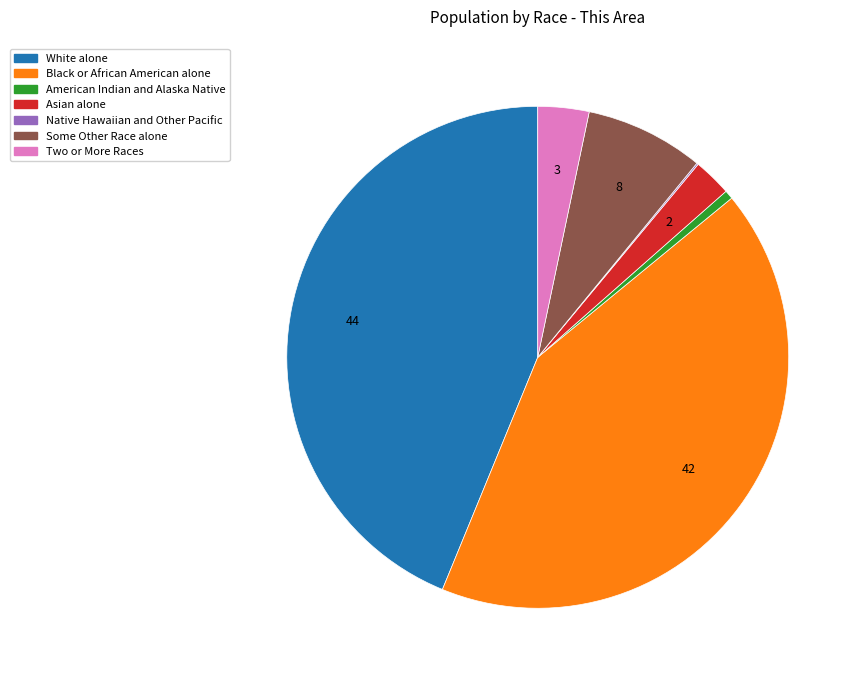

Is there a majority slice in this chart?

No